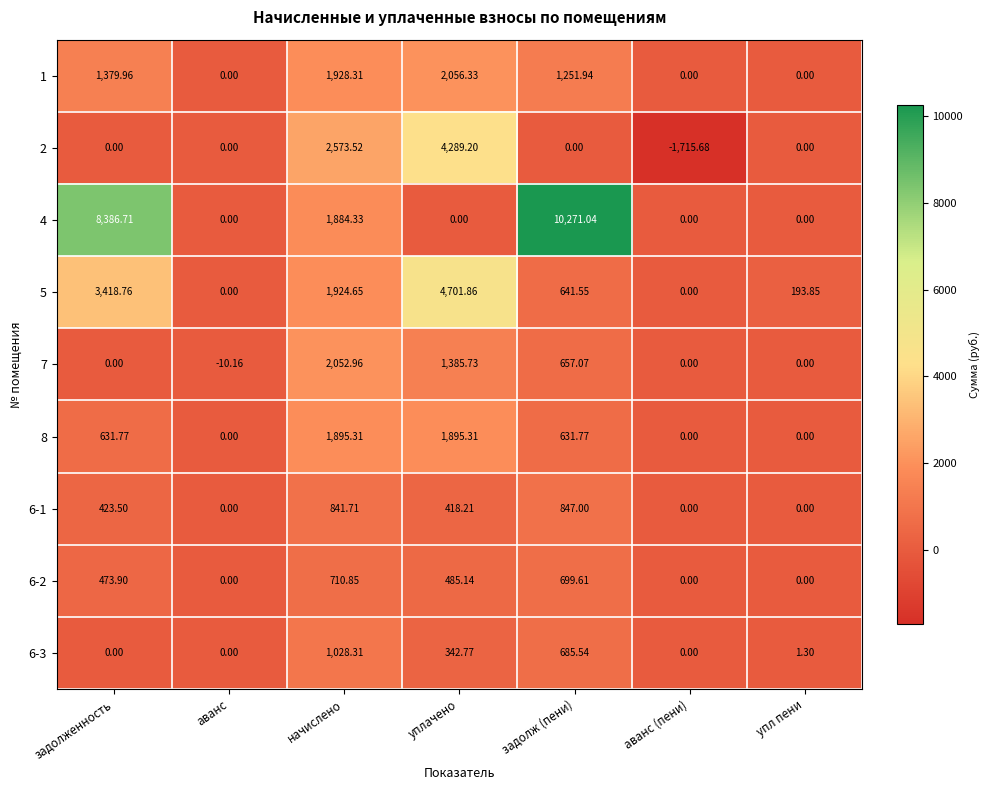

At which category does the chart reach its peak across all series?

задолж (пени)